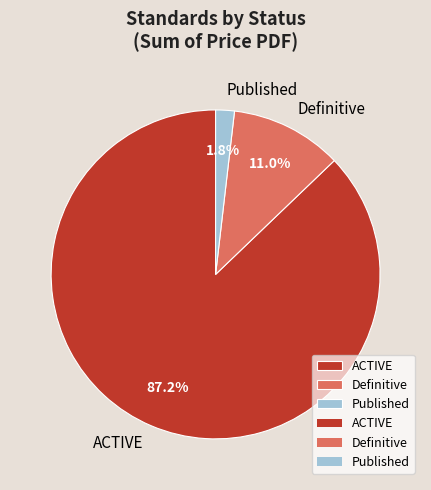

Which slice is the smallest?

Published